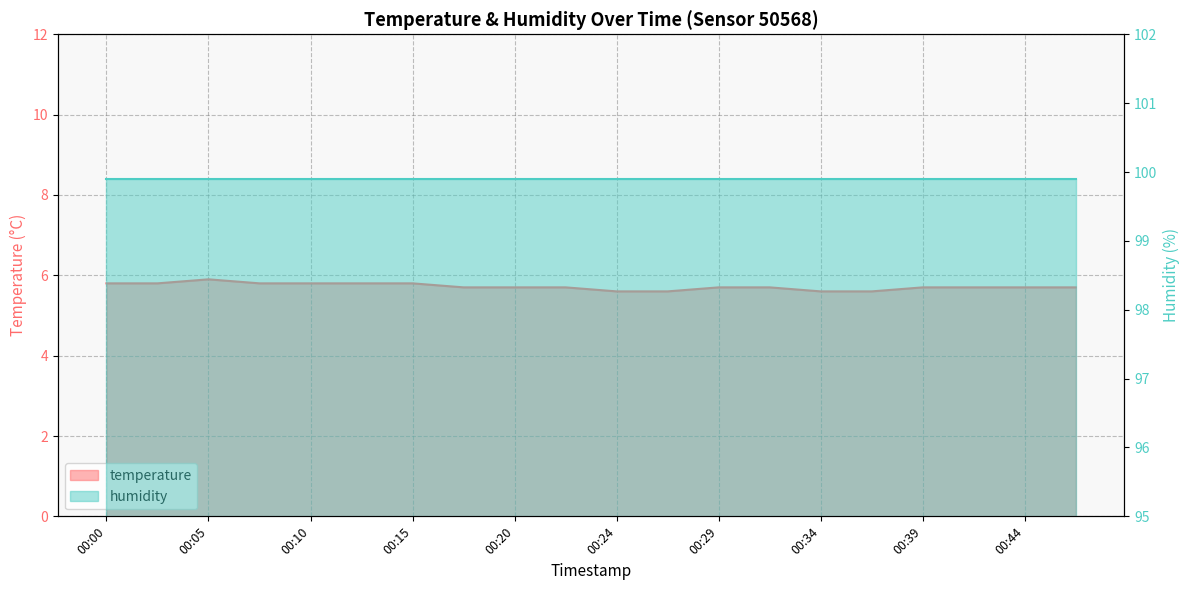

What is the minimum value shown in the chart?

5.6